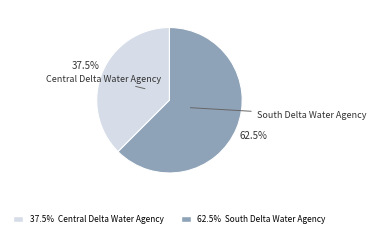

Approximately how many times larger is the value at Central Delta Water Agency compared to South Delta Water Agency?

0.6